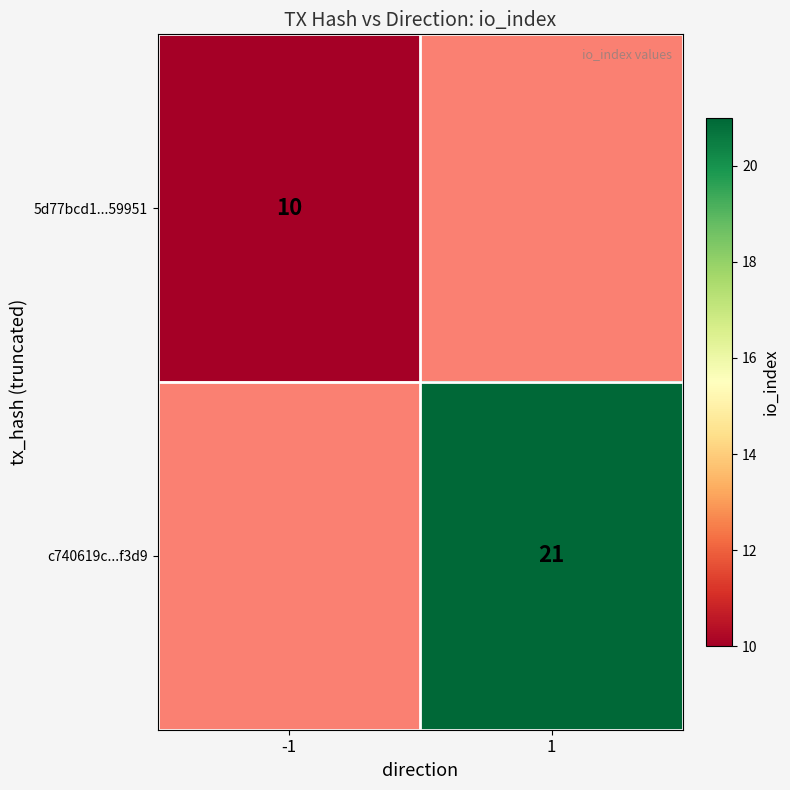

The value of 5d77bcd1...59951 at -1 is 16. True or false?

False